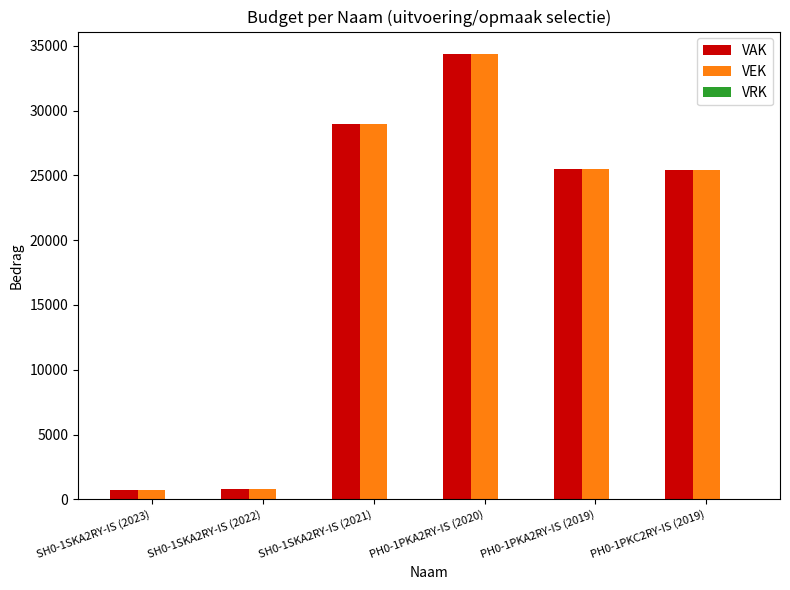

True or false: VAK has a value of 41121 at PH0-1PKA2RY-IS (2019).

False